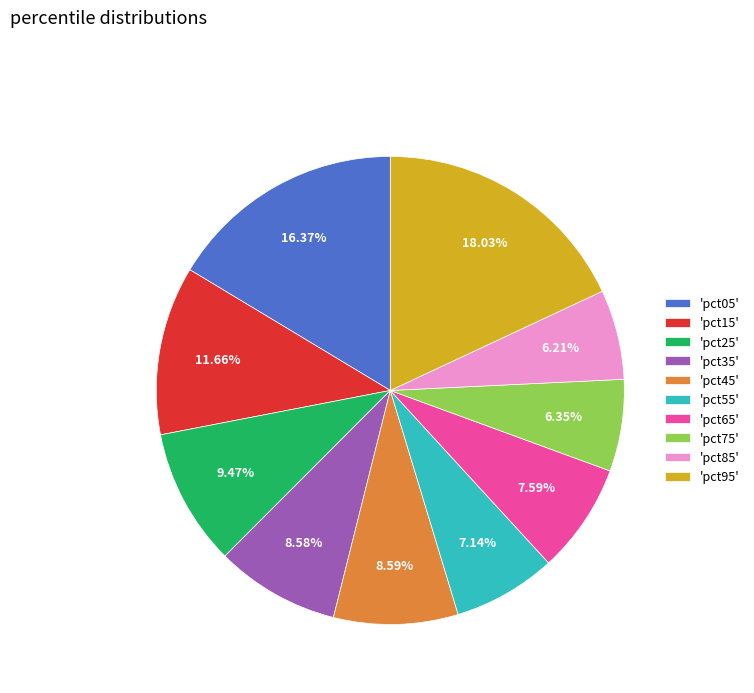

Do 'pct85' and 'pct15' together represent more than half of the pie?

No